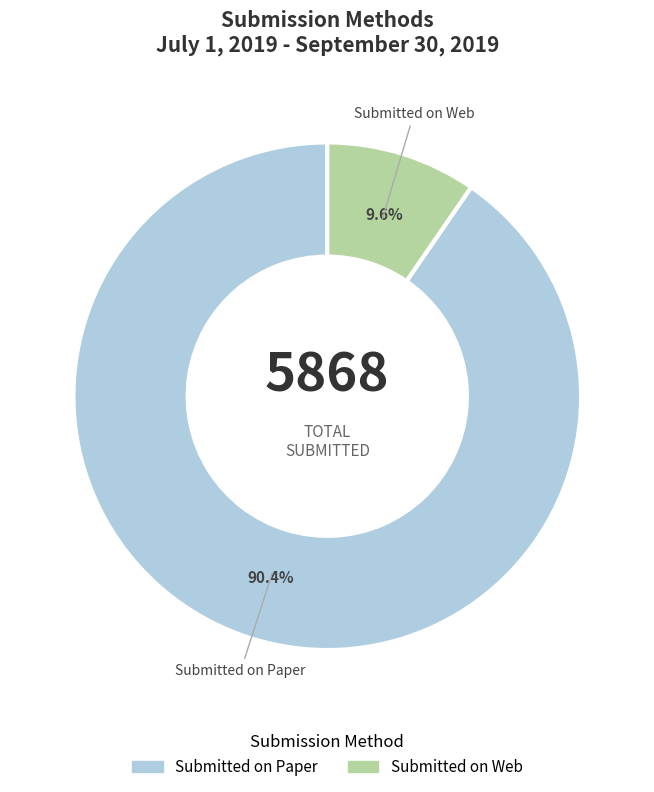

What is the smallest slice in the pie chart?

Submitted on Web